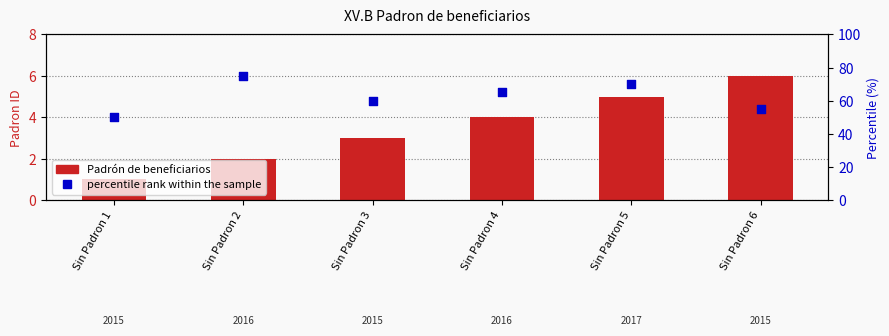

Which series contains the highest Y value?

percentile rank within the sample